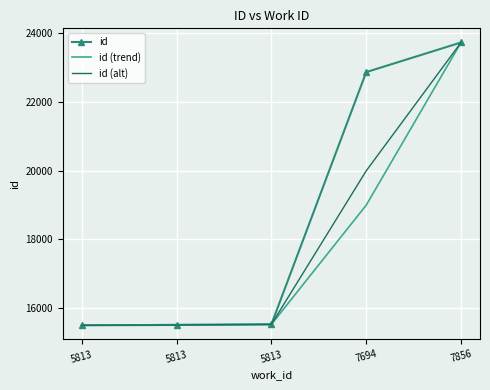

Reading left to right, extract all data points from this chart.

id: 15502	15511	15528	22875	23738
id (trend): 15502	15520	15528	19000	23738
id (alt): 15502	15510	15528	20000	23738